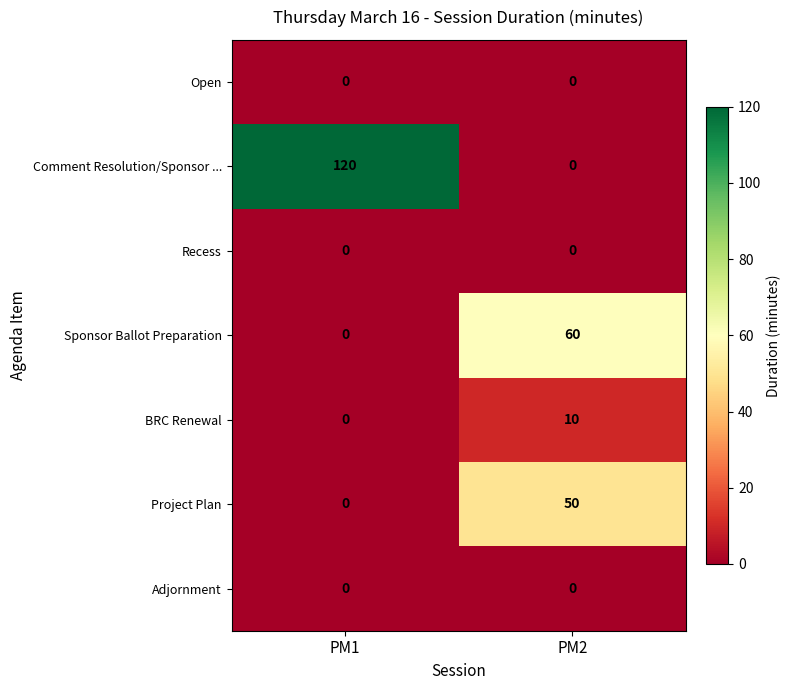

Which series changed the most between PM1 and PM2?

Comment Resolution/Sponsor ...